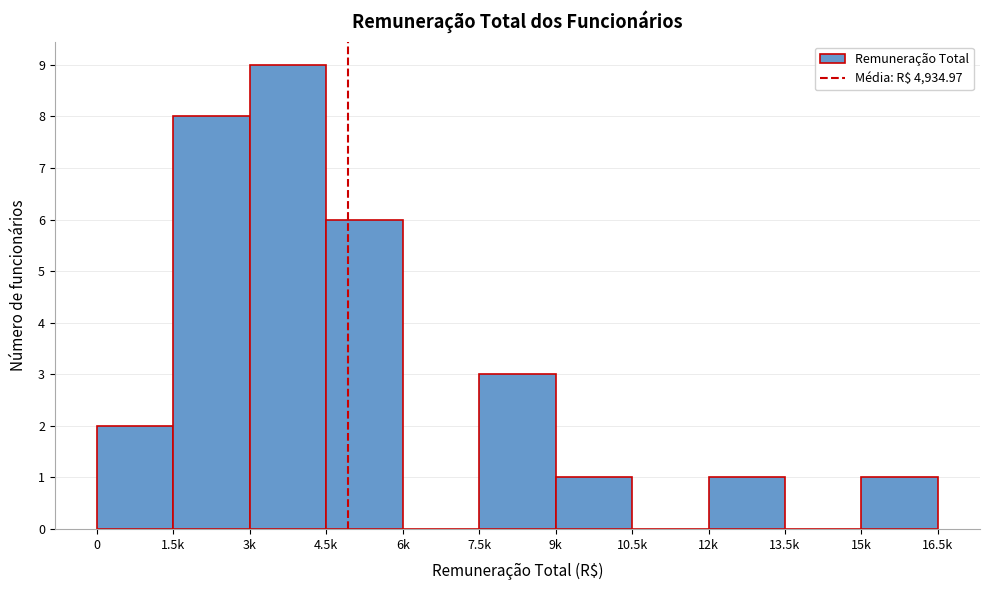

Reading left to right, what are all the values shown in this chart?

0=2	1.5k=8	3k=9	4.5k=6	6k=0	7.5k=3	9k=1	10.5k=0	12k=1	13.5k=0	15k=1